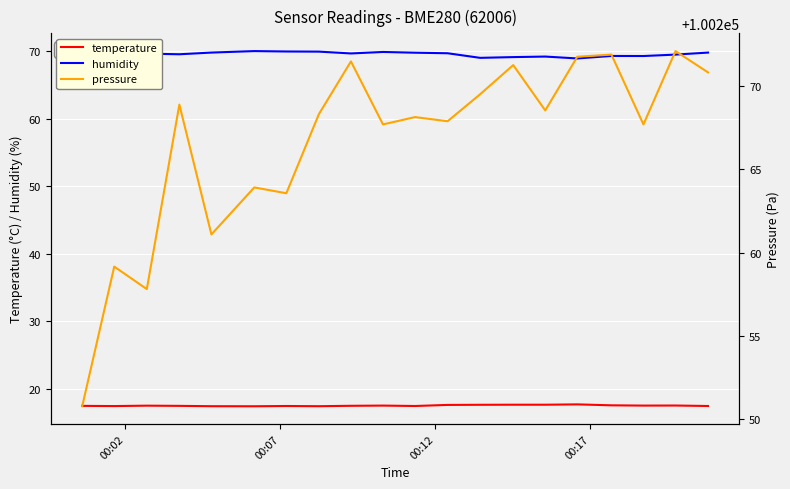

How many data points in pressure are less than 100268?

9